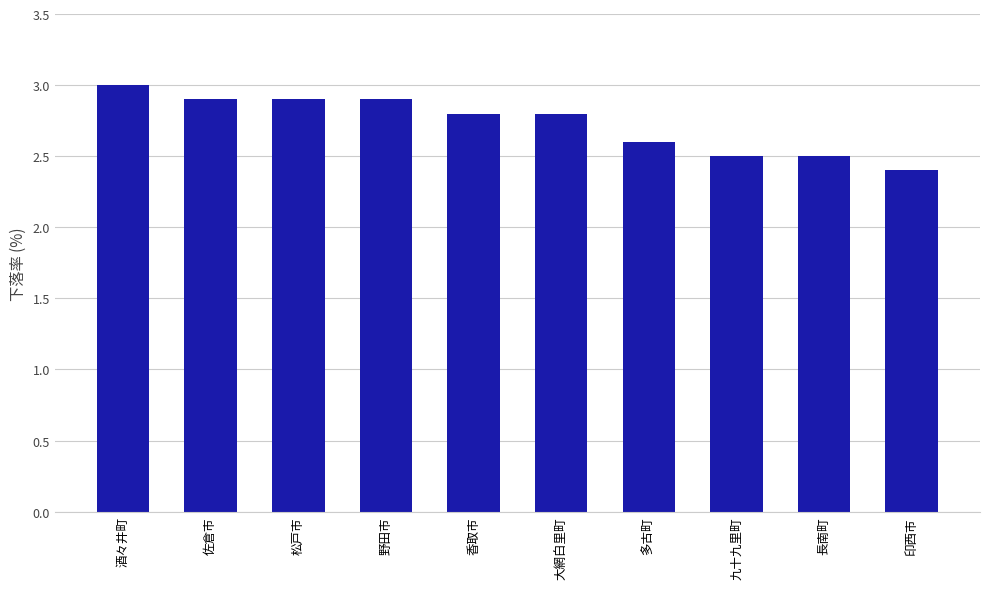

What is the difference between the values at 香取市 and 野田市?

0.1